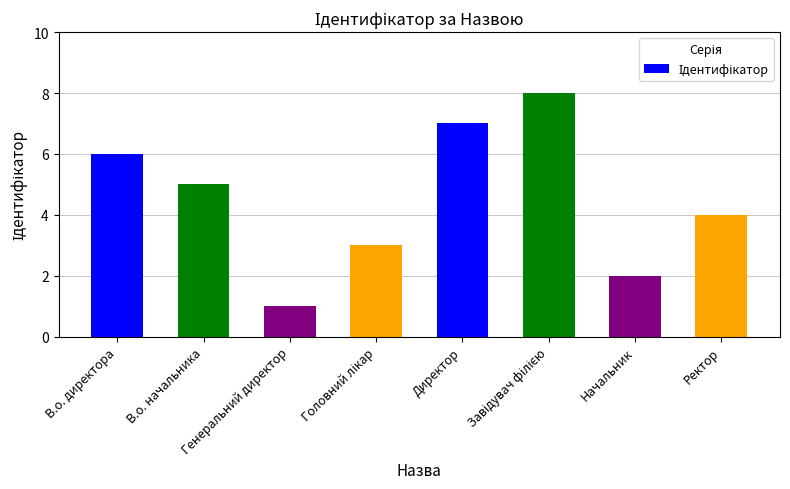

What is the difference between the second highest and minimum values?

6